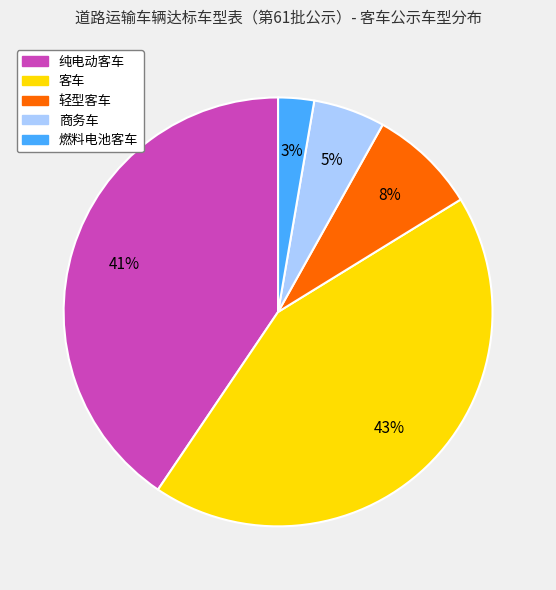

Which has a higher value, 燃料电池客车 or 客车?

客车